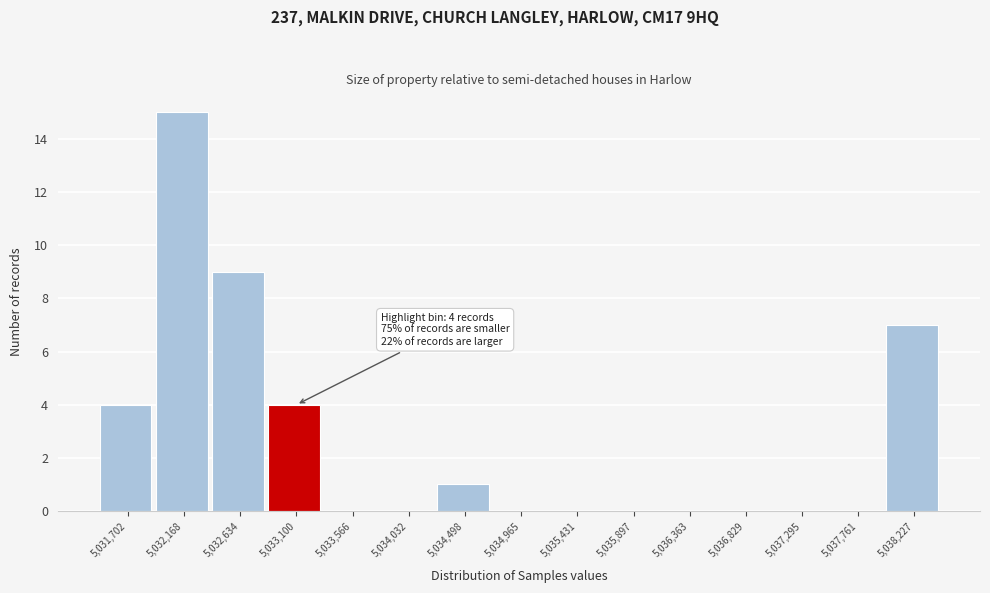

Over which range of the x-axis is the bar tallest?

5031950 to 5032400